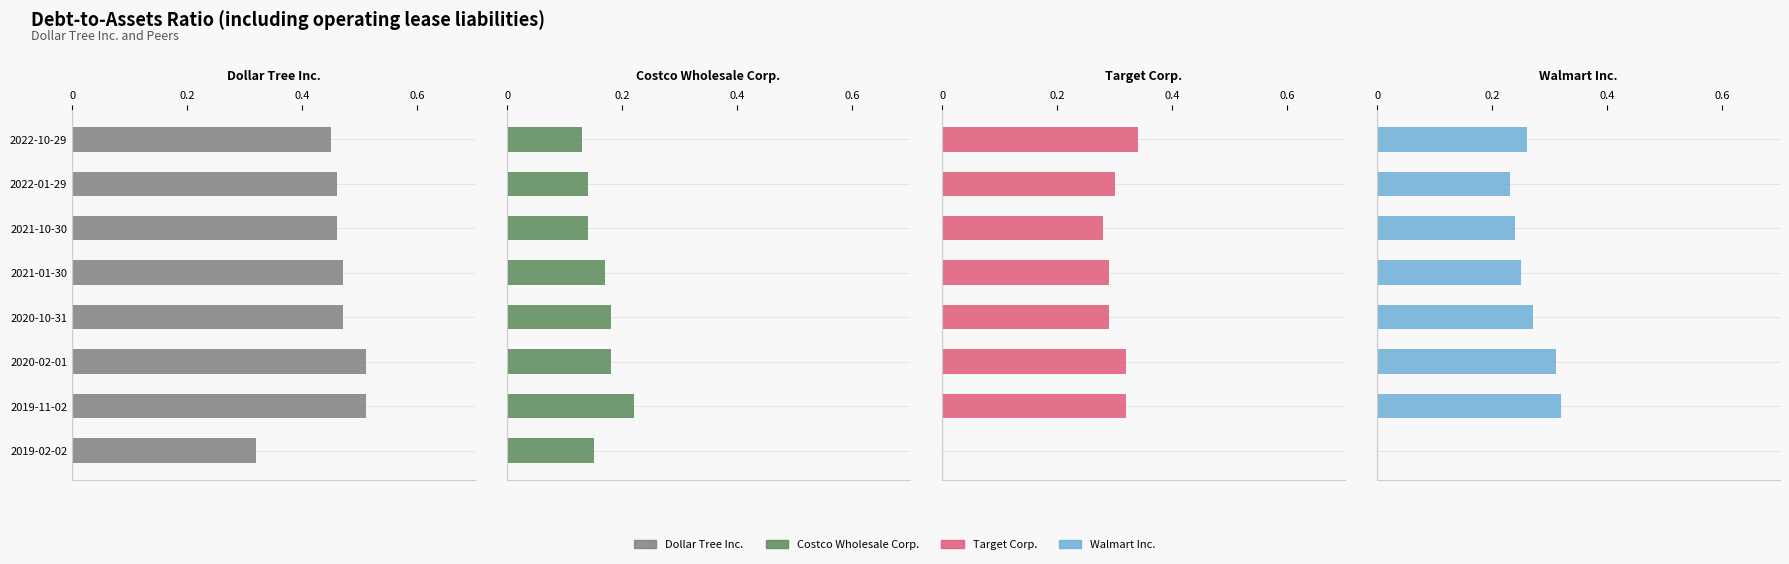

What value does the Dollar Tree Inc. series have at 2020-02-01?

0.5